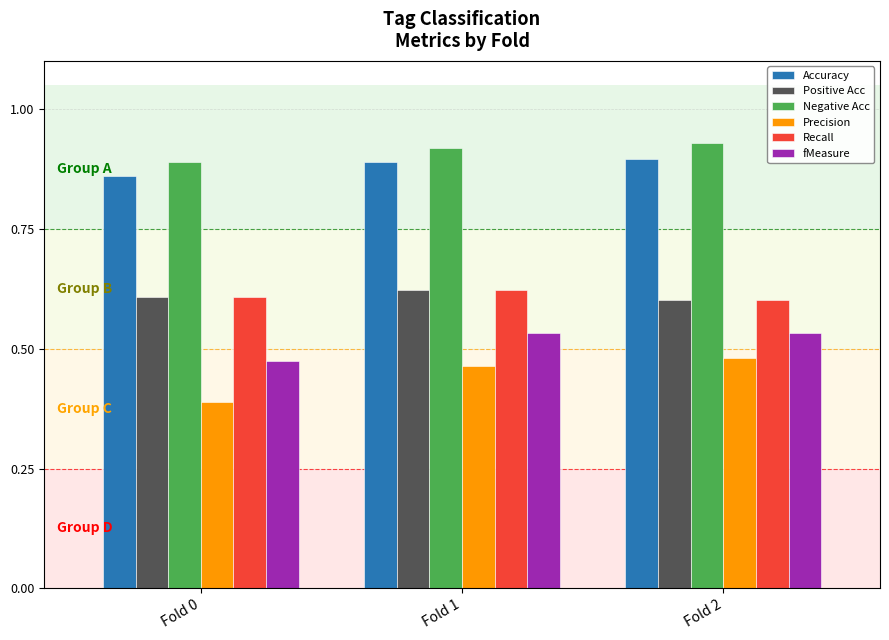

Which series has the largest total across all categories?

Negative Acc